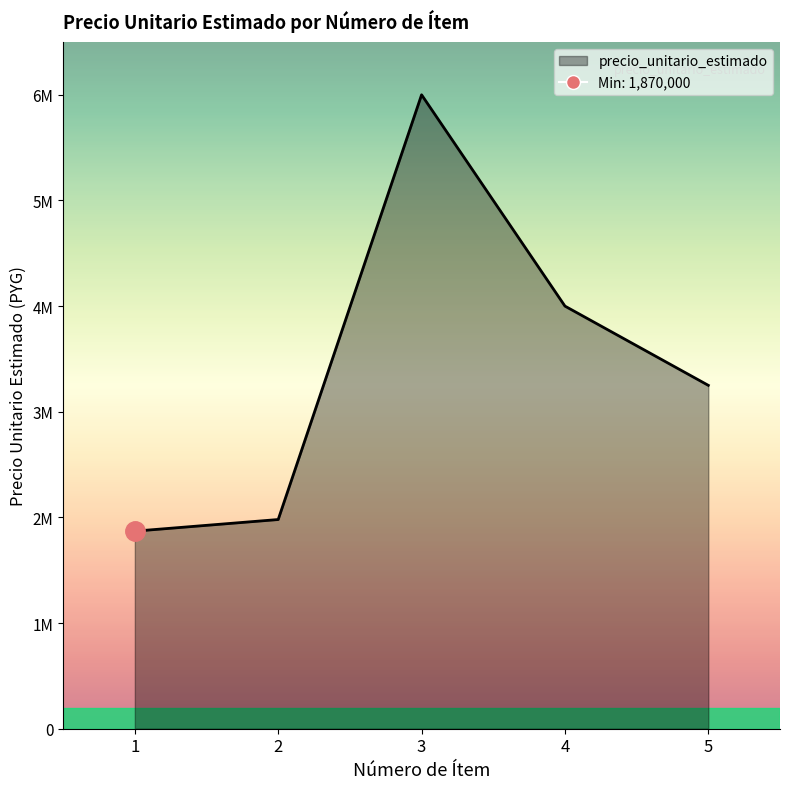

What is the average value?

3420000